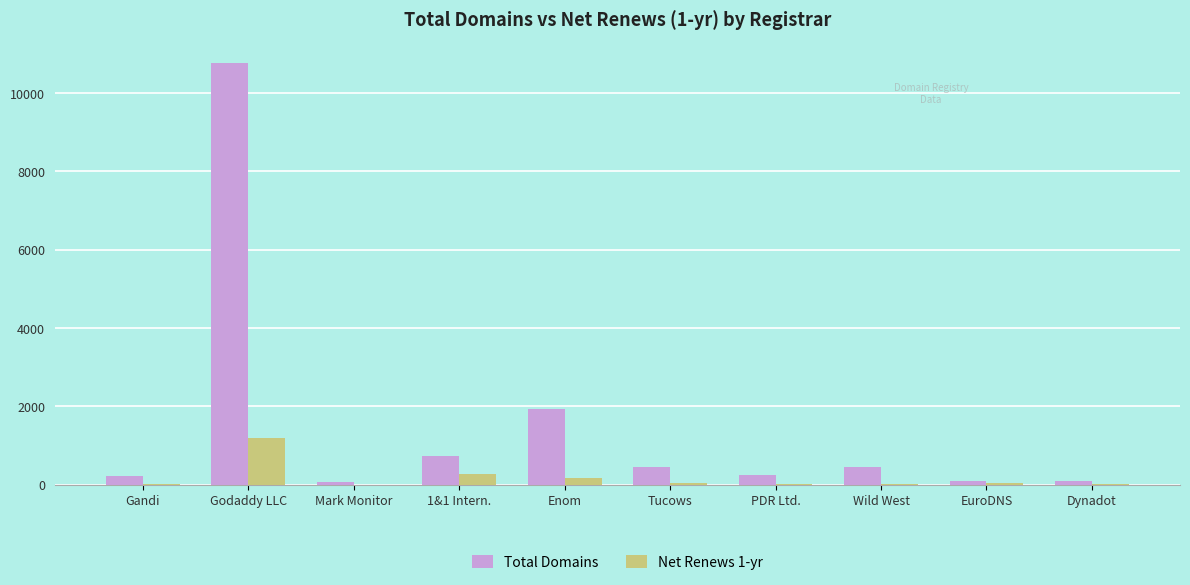

Which category has the highest value in the Total Domains series?

Godaddy LLC